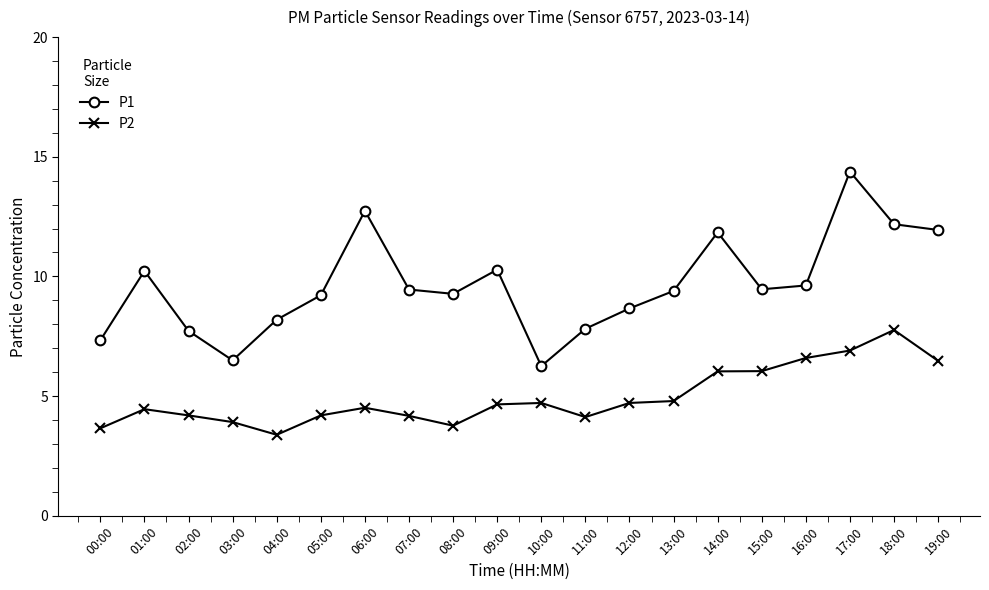

Is this an area chart (filled region under the line)?

No